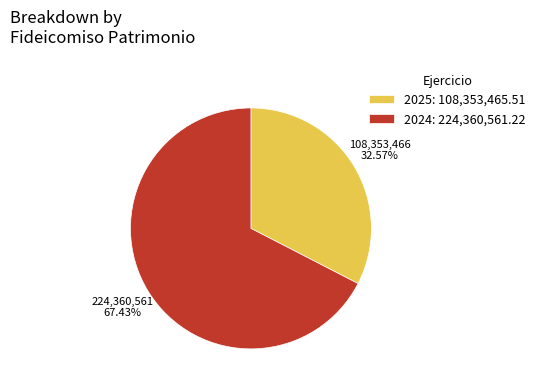

Is there a majority slice in this chart?

Yes